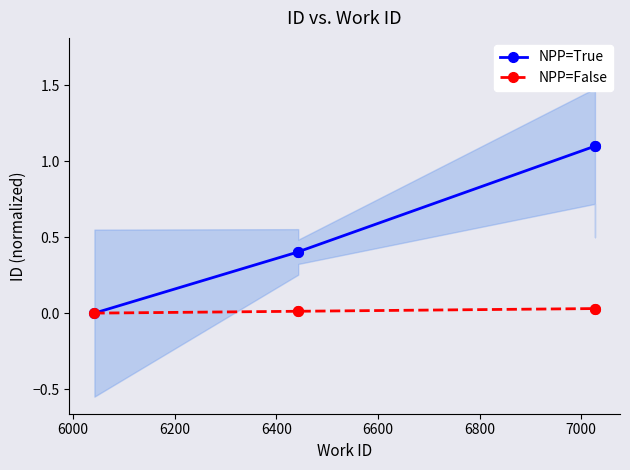

At 6600, list the series in order from smallest to largest.

NPP=False, NPP=True